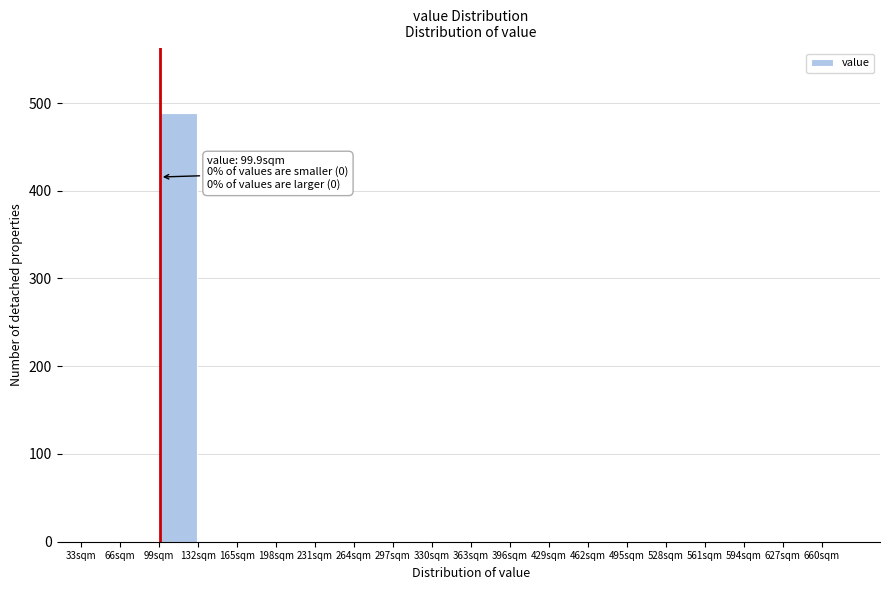

Over which range of the x-axis is the bar tallest?

99 to 132